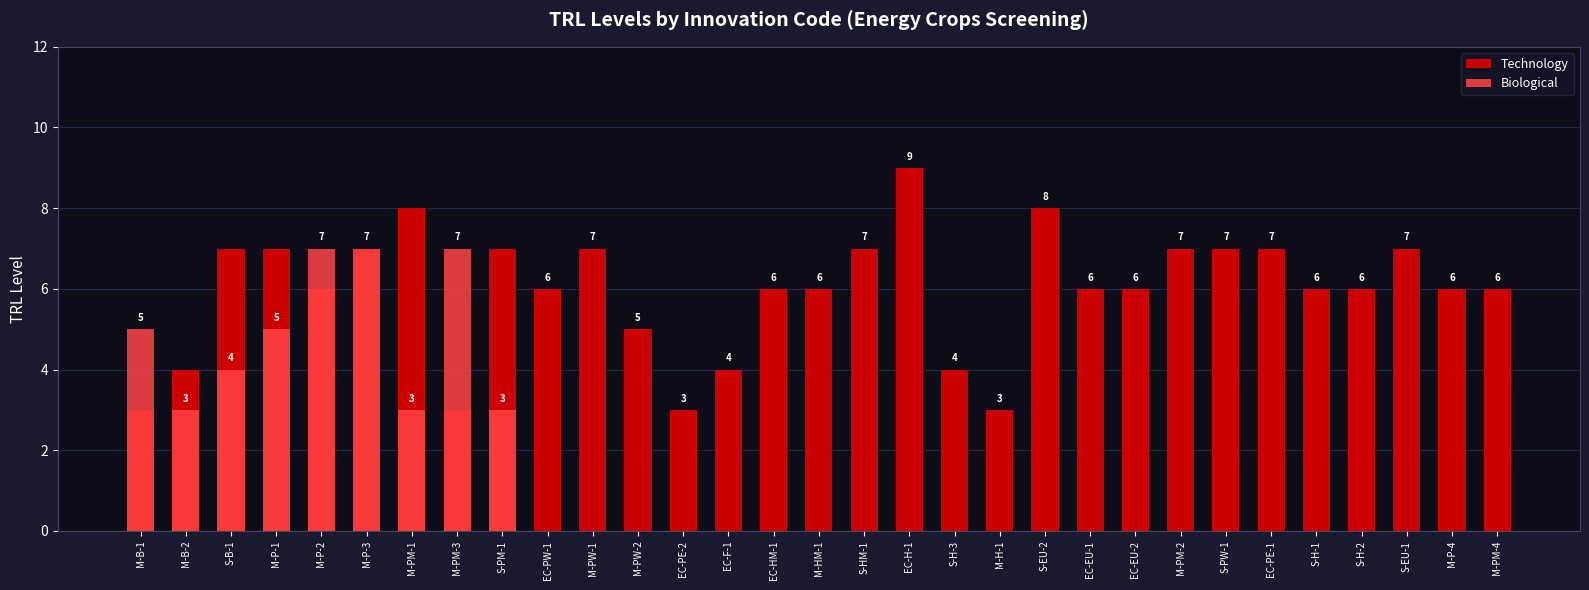

List the series in order of their peak value, lowest first.

Biological, Technology